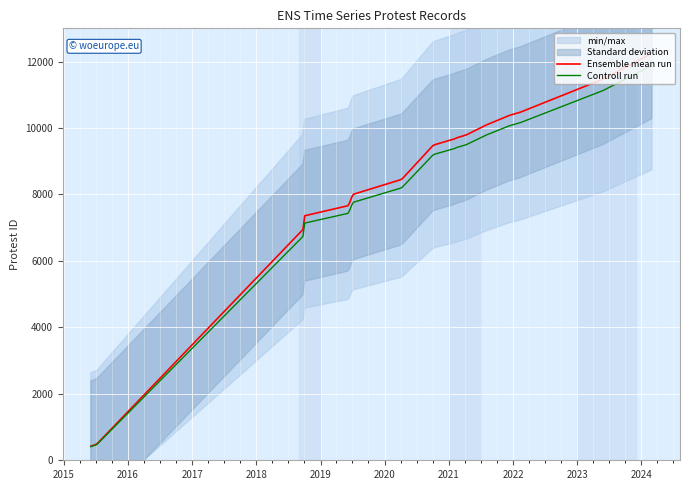

Reading right to left, what are all the values shown in this chart?

2024-03-01=12250	2023-09-13=11777	2023-05-31=11479	2022-02-07=10467	2021-12-09=10376	2021-08-02=10093	2021-04-08=9789	2021-02-09=9696	2021-02-03=9674	2020-10-04=9485	2020-04-07=8454	2019-07-03=7999	2019-06-10=7666	2018-10-03=7359	2018-09-28=6972	2015-07-08=488	2015-06-04=423